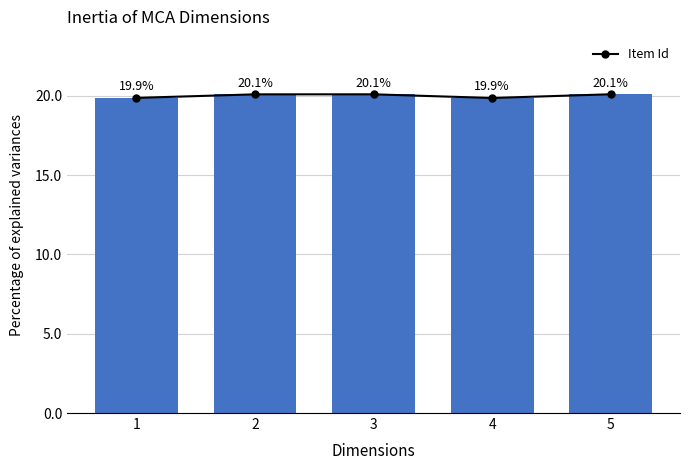

Between 5 and 2, which is larger?

5